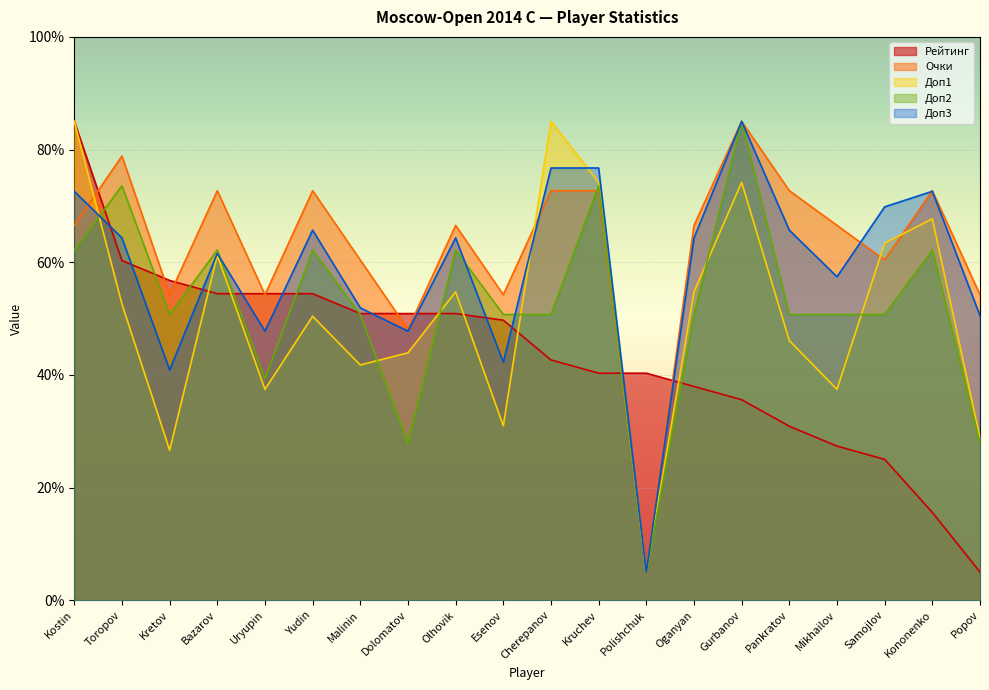

What is the label of the 13th point from the left?

Polishchuk